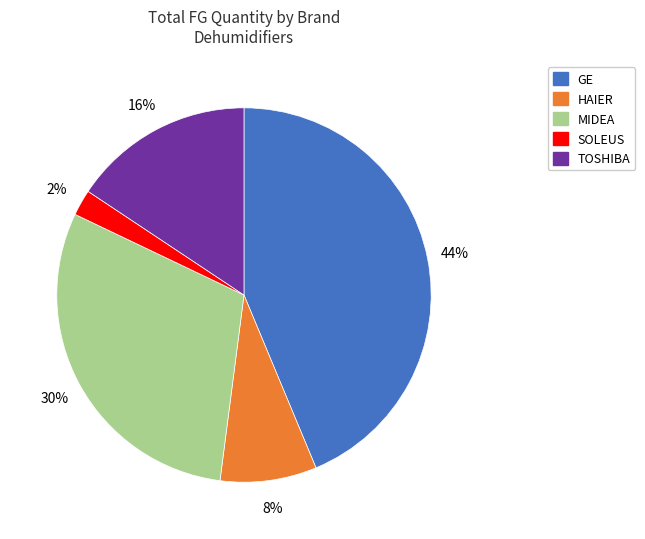

Is there a majority slice in this chart?

No